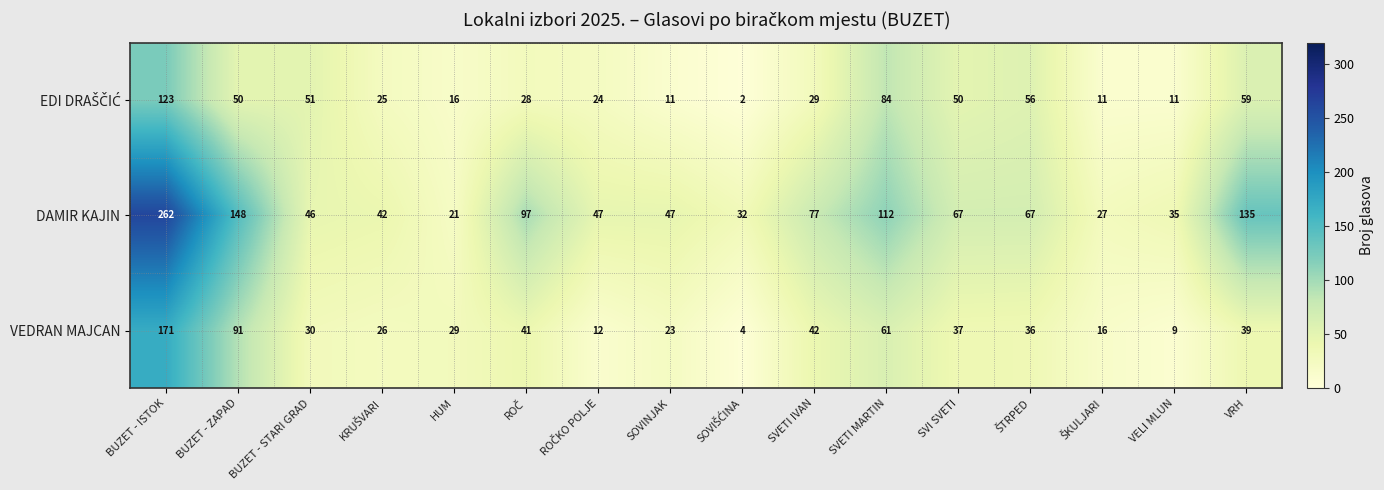

What is the maximum value for VEDRAN MAJCAN?

171